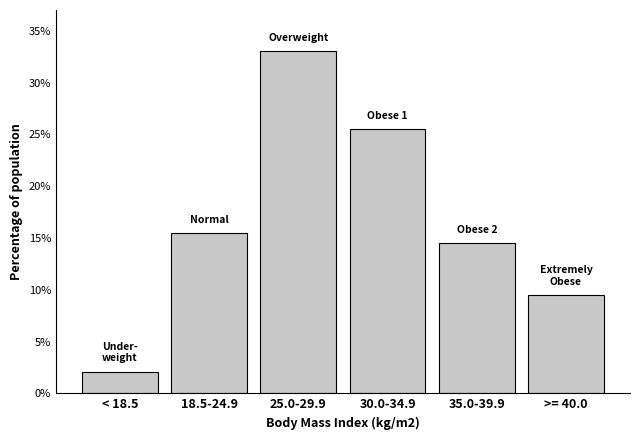

Reading right to left, list all the values displayed in this chart.

9.5	14.5	25.5	33.0	15.5	2.1